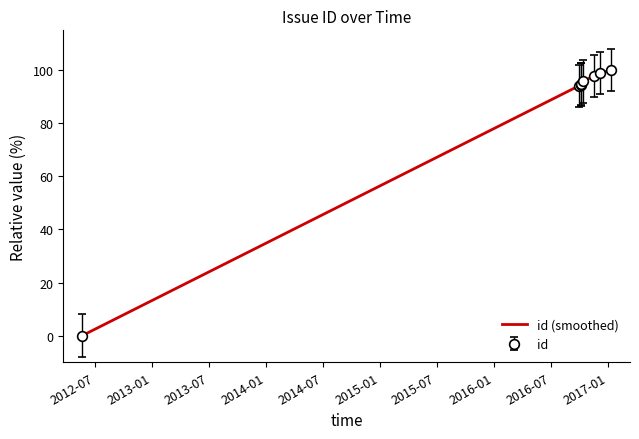

What is the maximum value shown in the chart?

100.0